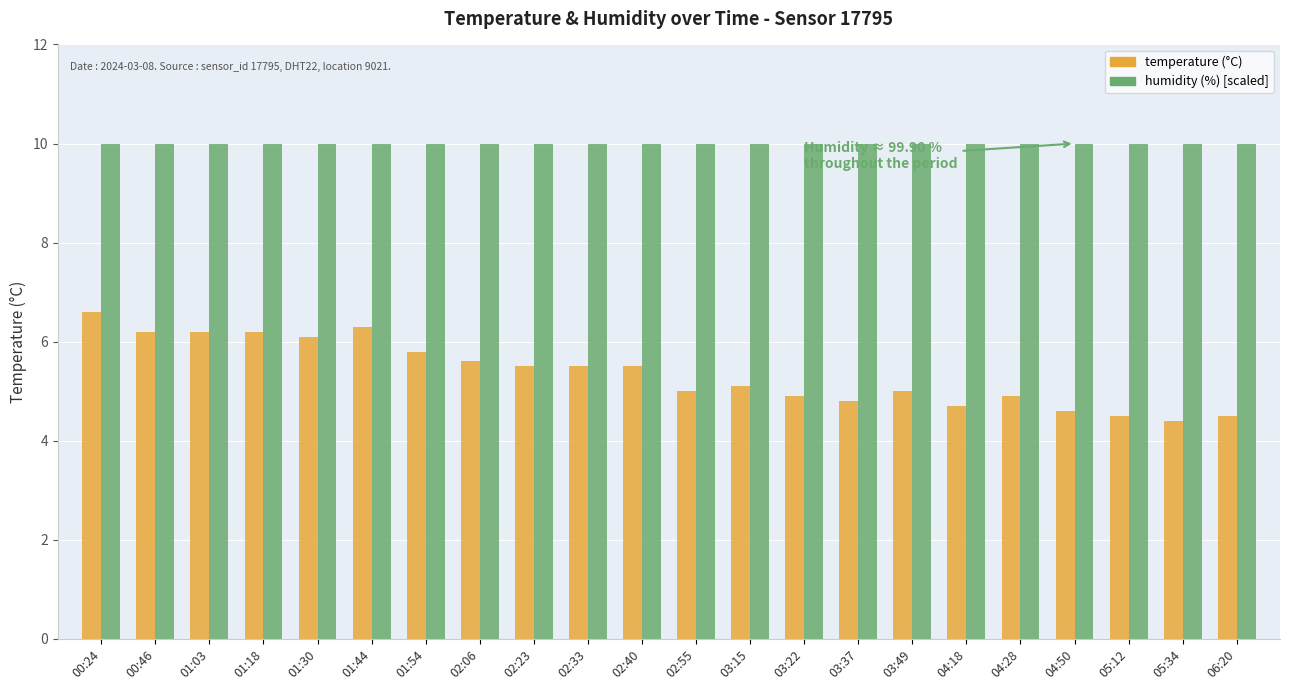

What is the total value across all series at 02:40?

15.5